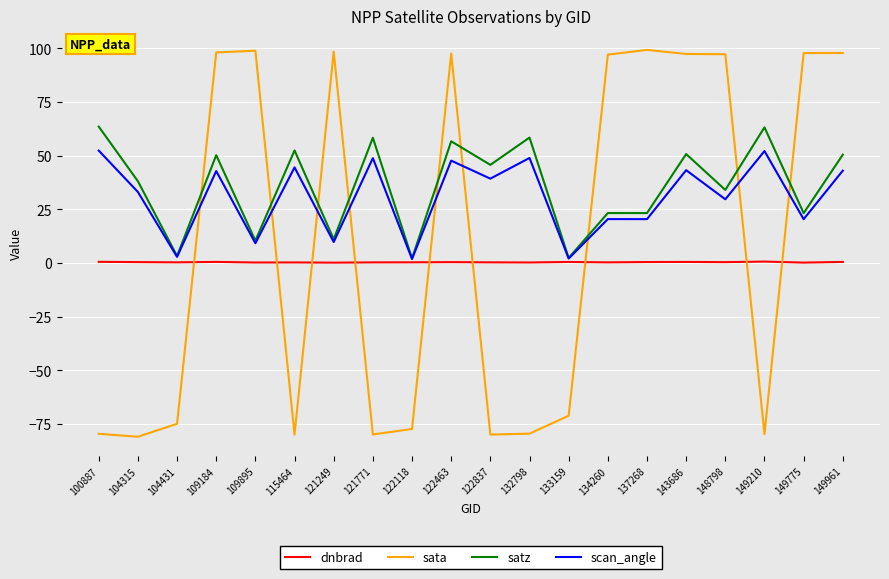

What is the difference between the second highest and minimum values in the scan_angle series?

50.3